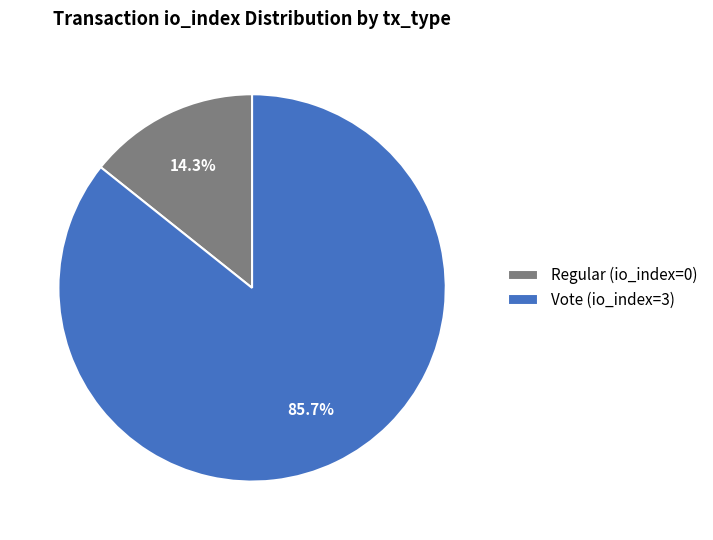

What percentage is NOT represented by Regular?

85.7%